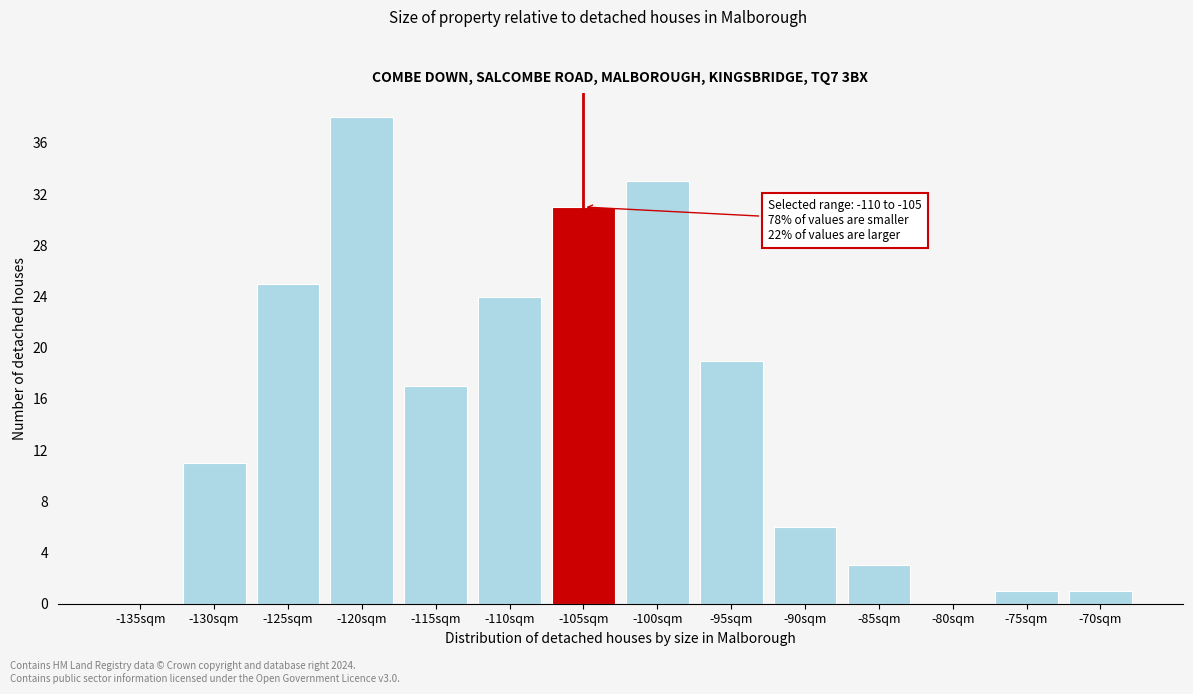

Reading right to left, transcribe all the data shown in this chart.

-70sqm=1	-75sqm=1	-80sqm=0	-85sqm=3	-90sqm=6	-95sqm=19	-100sqm=33	-105sqm=31	-110sqm=24	-115sqm=17	-120sqm=38	-125sqm=25	-130sqm=11	-135sqm=0